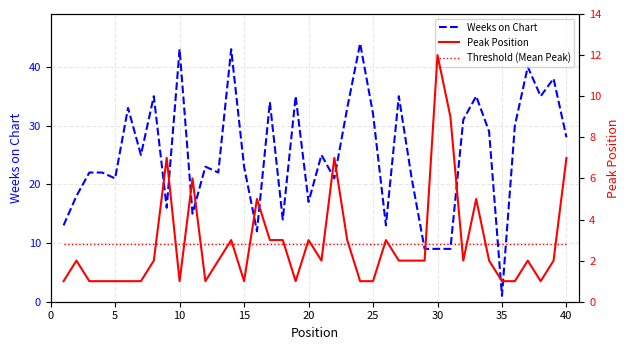

The value of Weeks on Chart at 40 is 43. True or false?

False